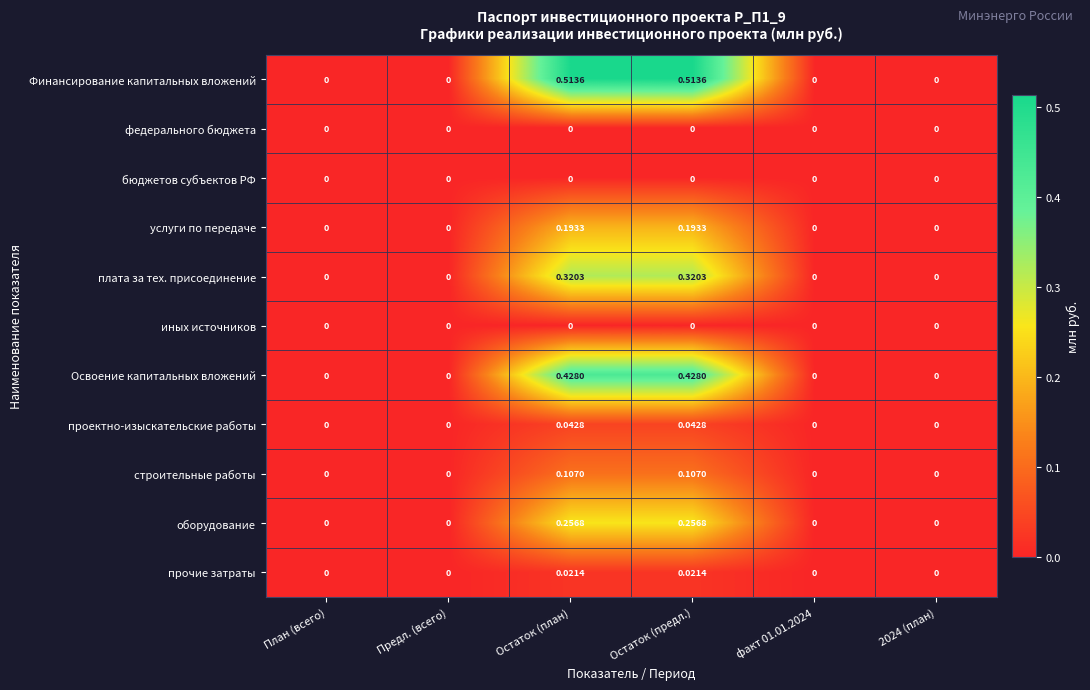

Which series has the largest total across all categories?

Финансирование капитальных вложений